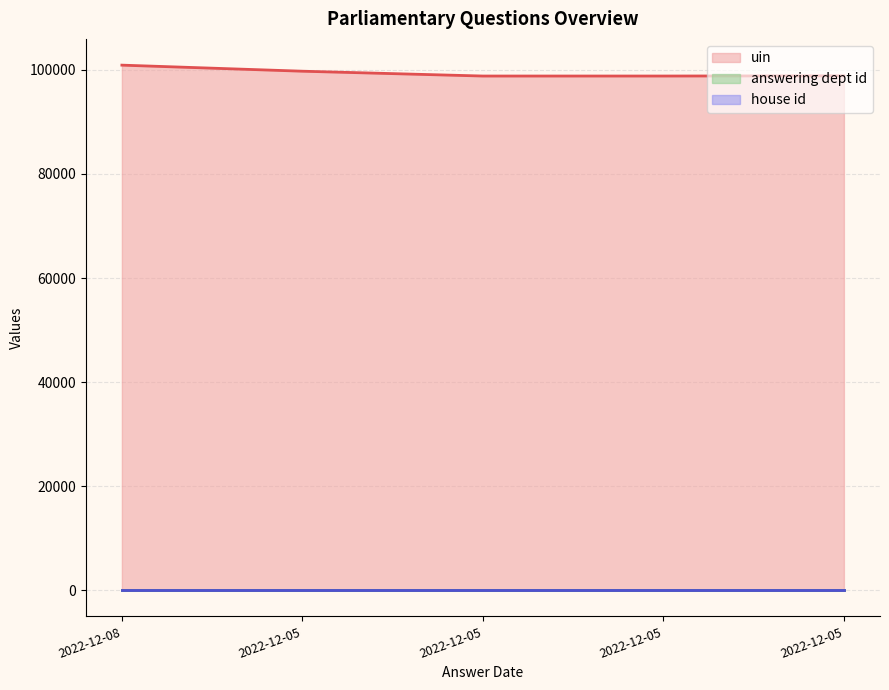

True or false: house id and answering dept id intersect in this chart.

False